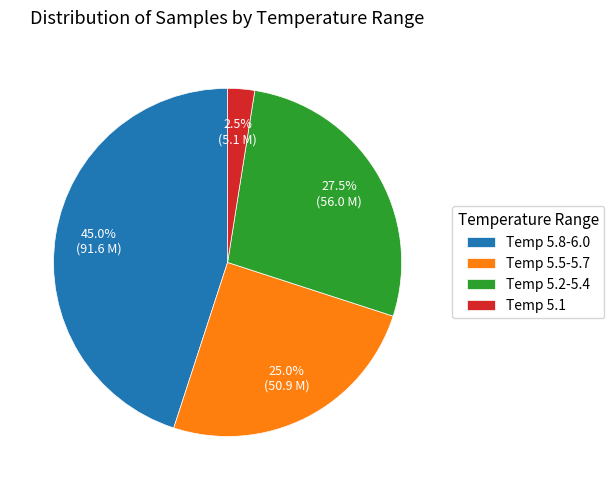

What is the ratio of the value at Temp 5.5-5.7 to the value at Temp 5.2-5.4?

0.9